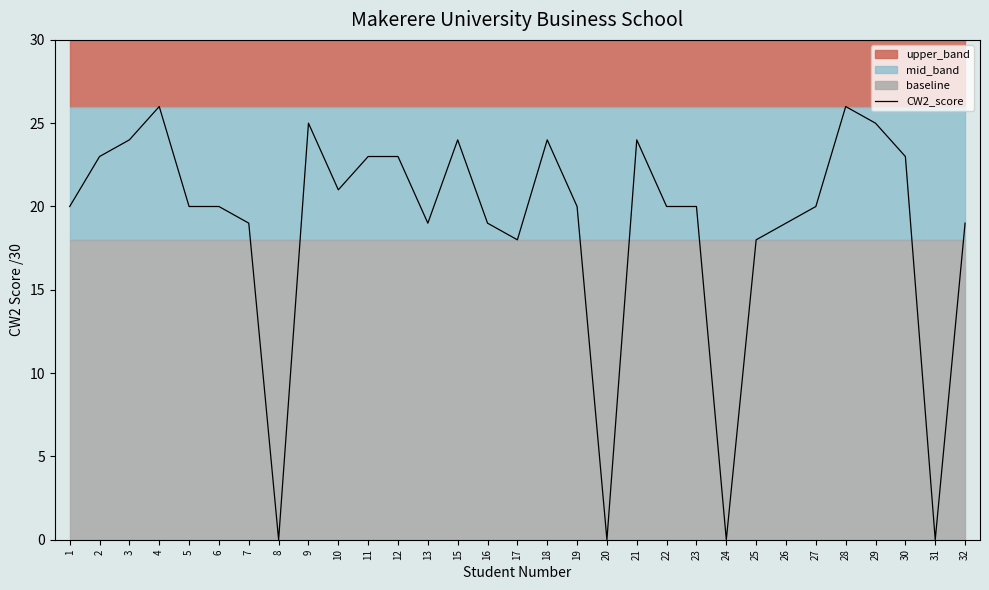

What is the difference between the maximum and minimum values?

26